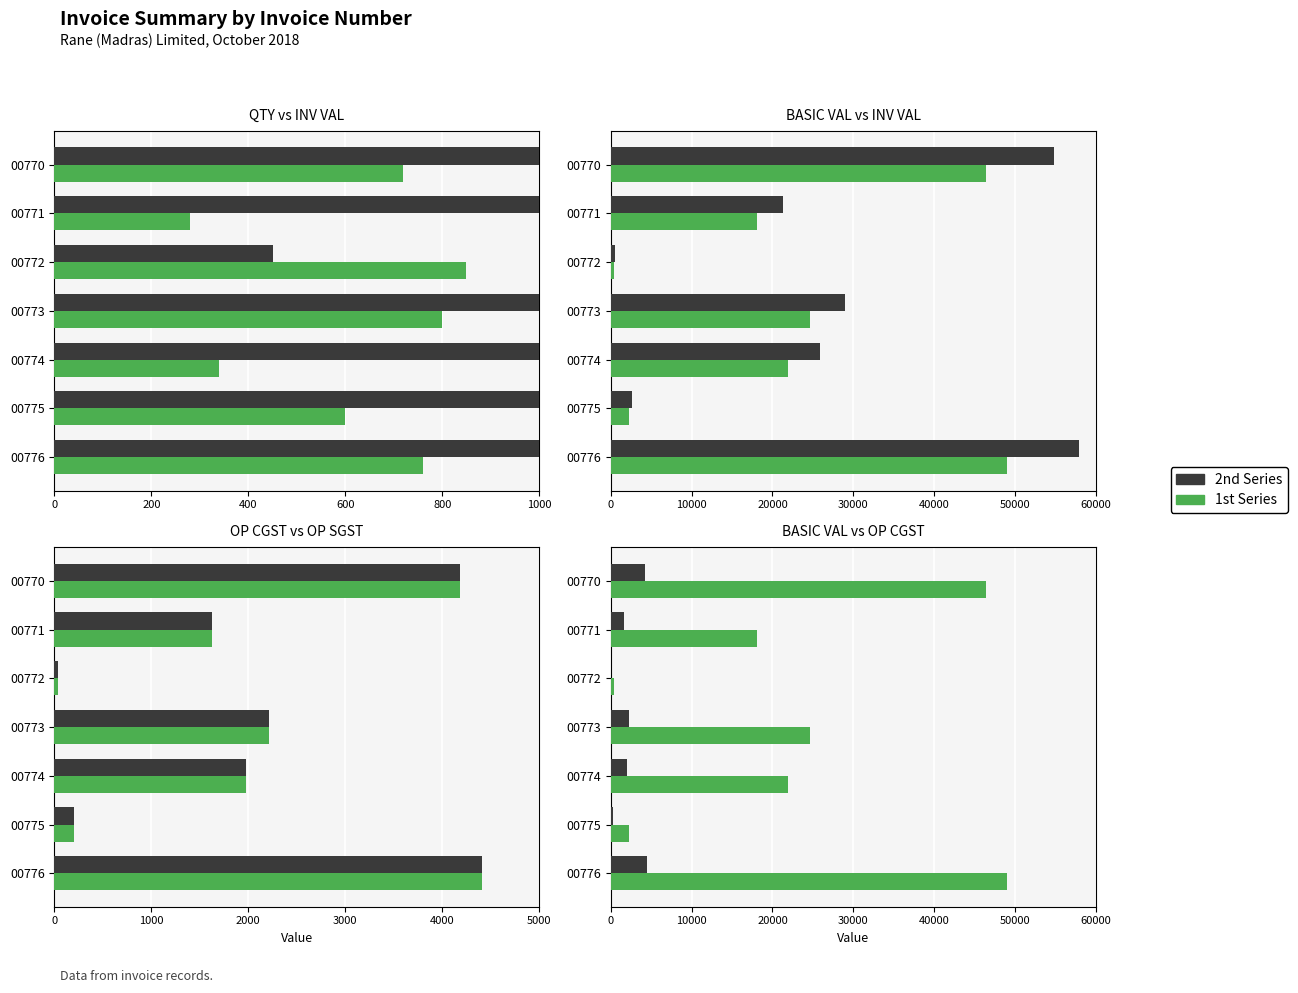

Which has a higher value, 00773 or 00774?

00773